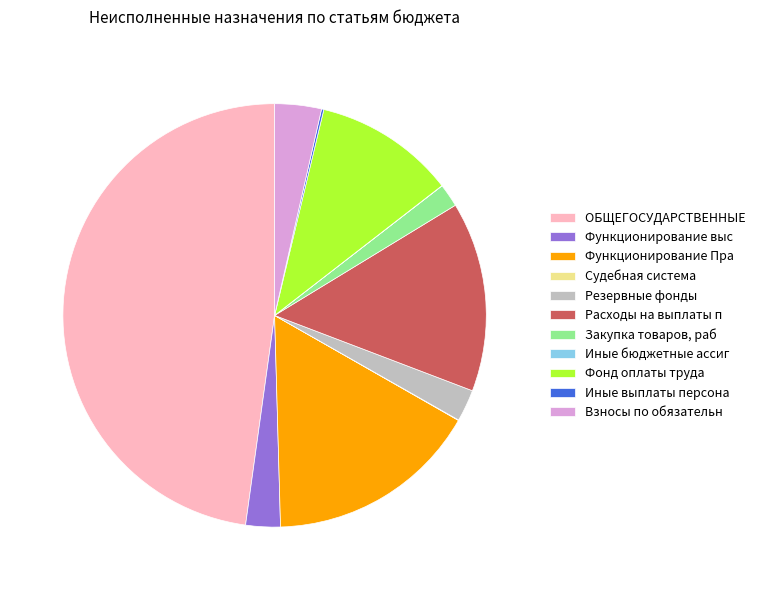

Is there a majority slice in this chart?

No